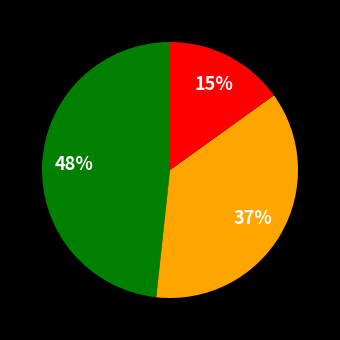

Is there any slice that represents more than half of the pie?

No